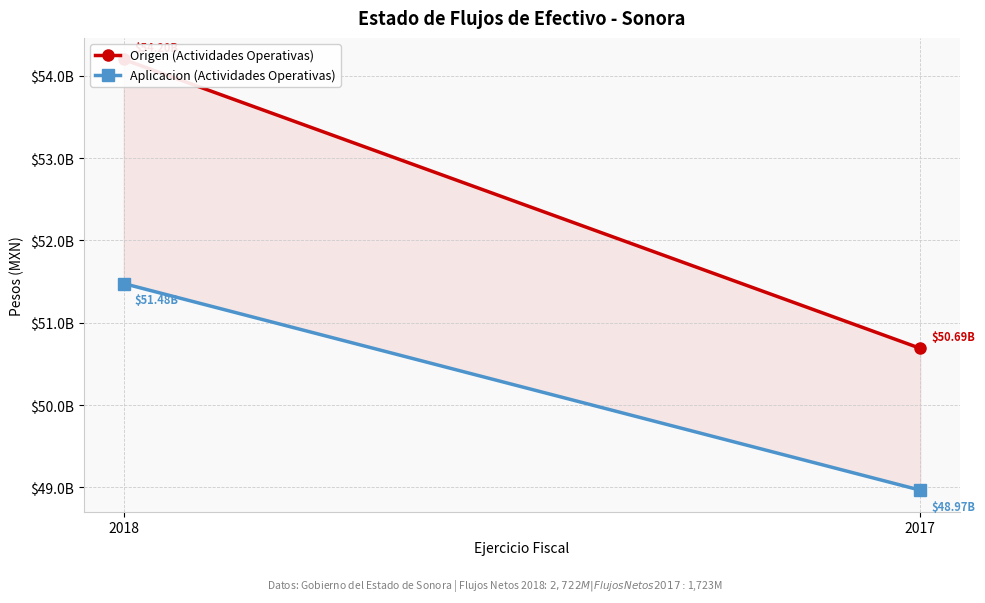

Which category has the highest value across all series?

2018